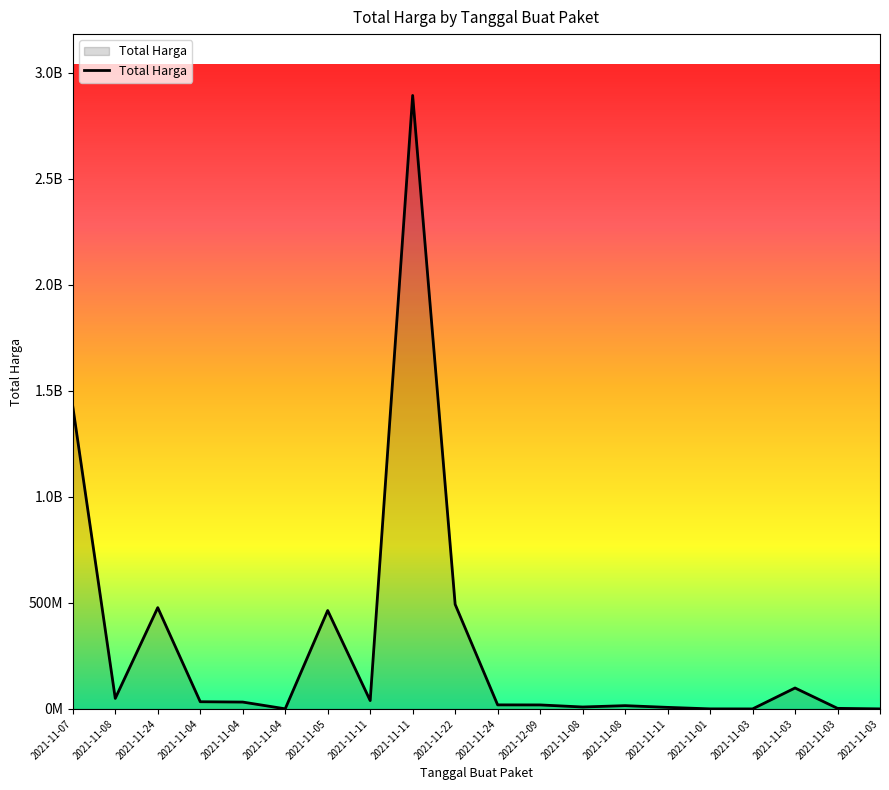

Is this an area chart (filled region under the line)?

Yes